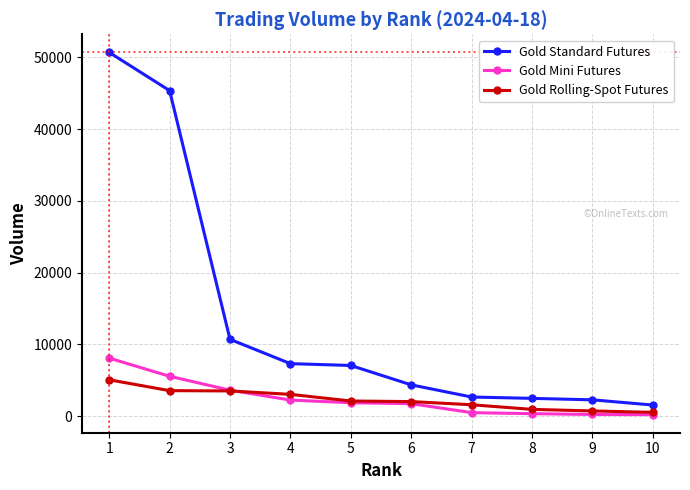

True or false: Gold Mini Futures and Gold Standard Futures intersect in this chart.

False